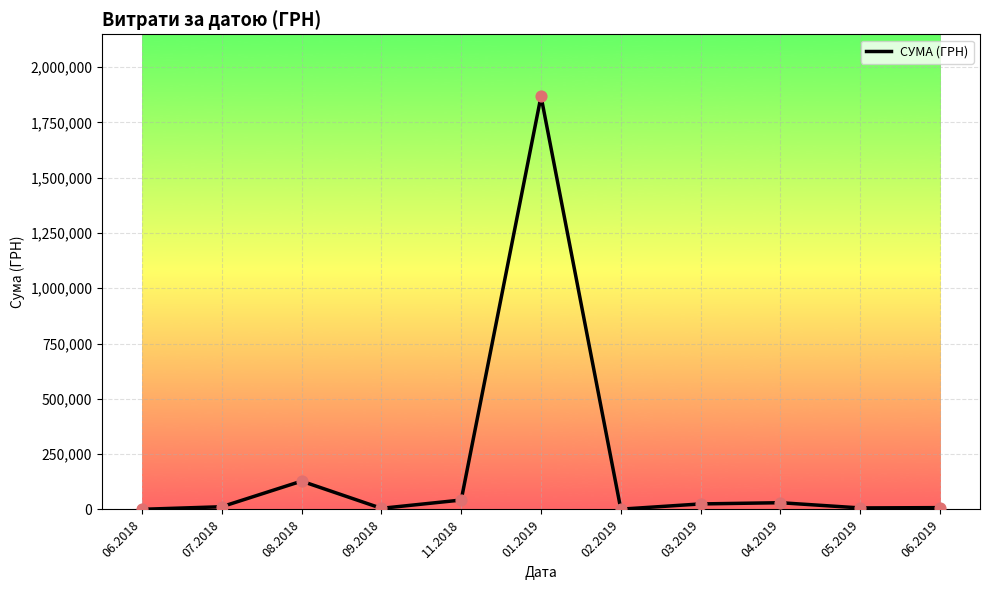

What is the ratio of the value at 06.2018 to the value at 09.2018?

0.1